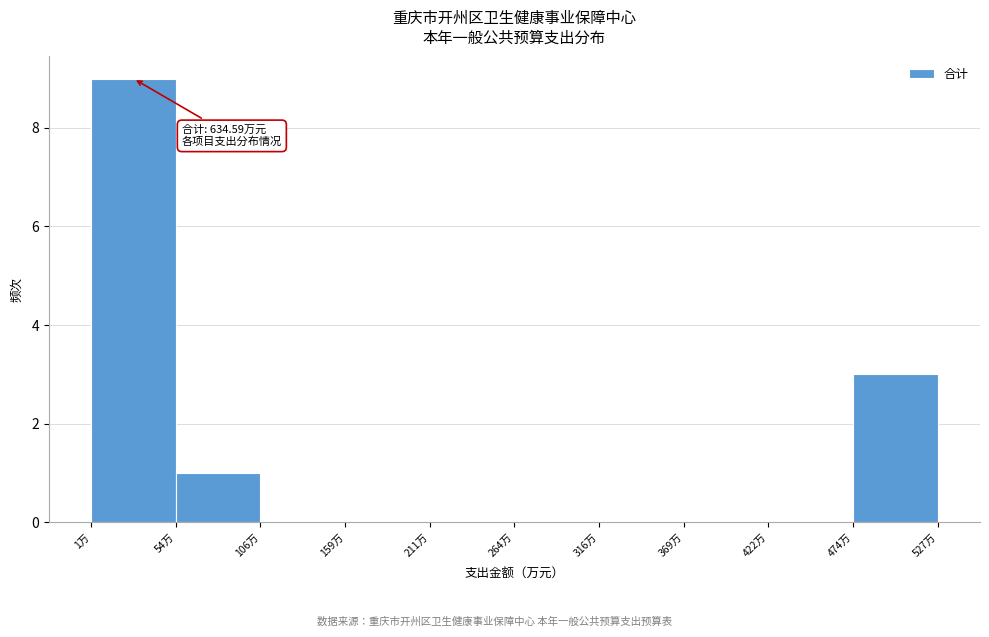

Which range on the x-axis has the tallest bar?

0 to 50